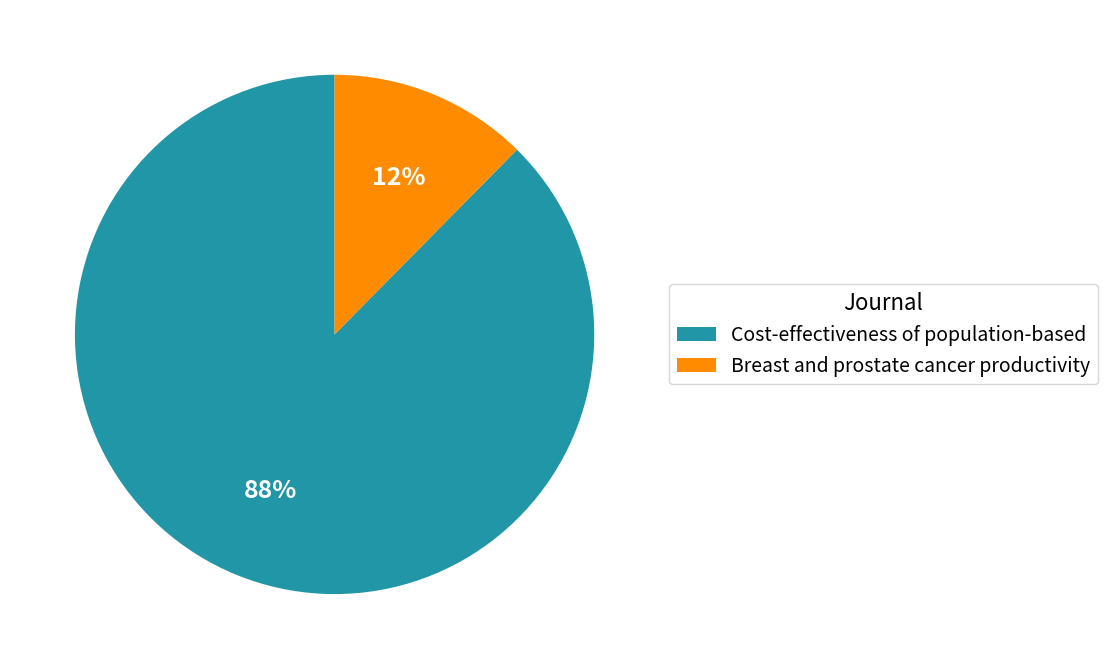

Rank the categories by value from highest to lowest.

Cost-effectiveness of population-based, Breast and prostate cancer productivity